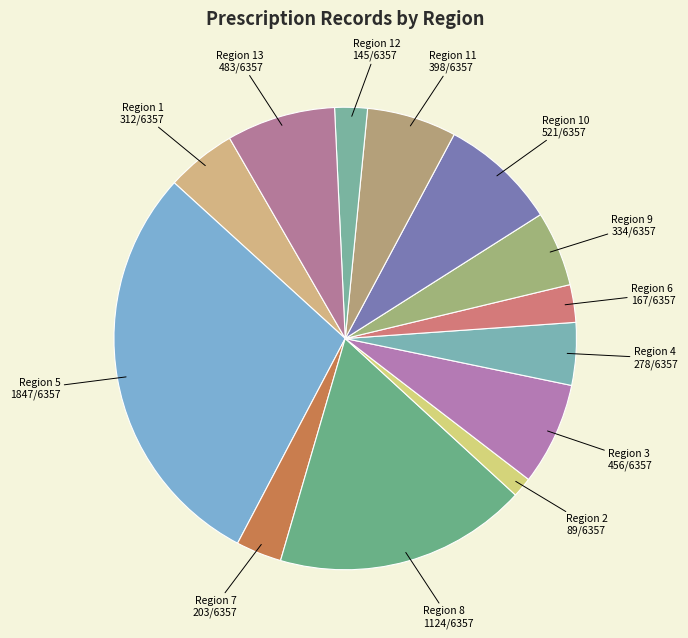

How many segments does this pie chart have?

13